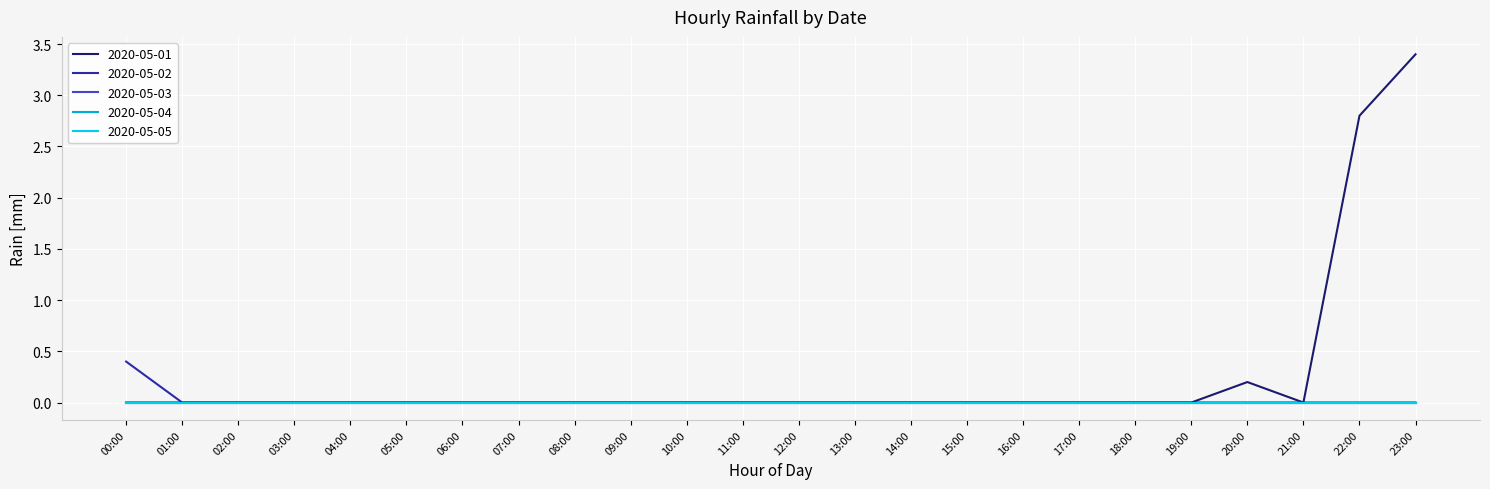

Does the chart have visible grid lines?

Yes